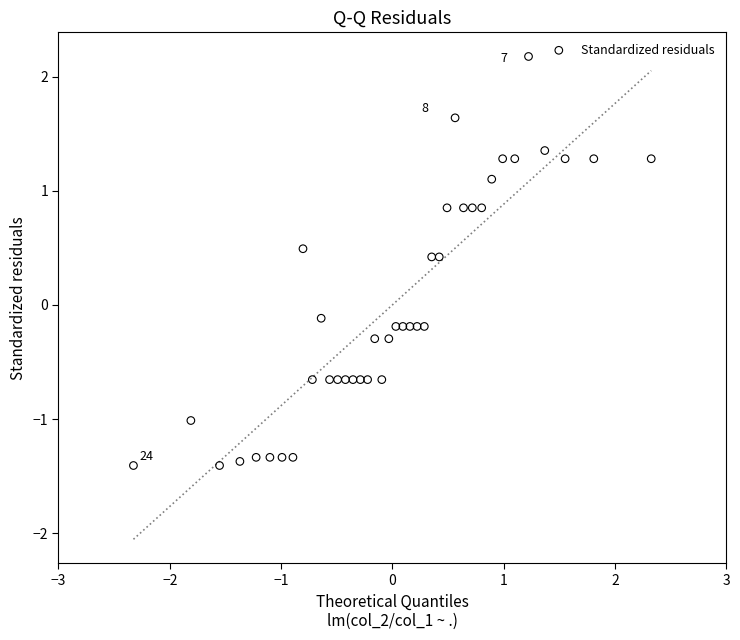

What is the range of X values (max minus min)?

4.7